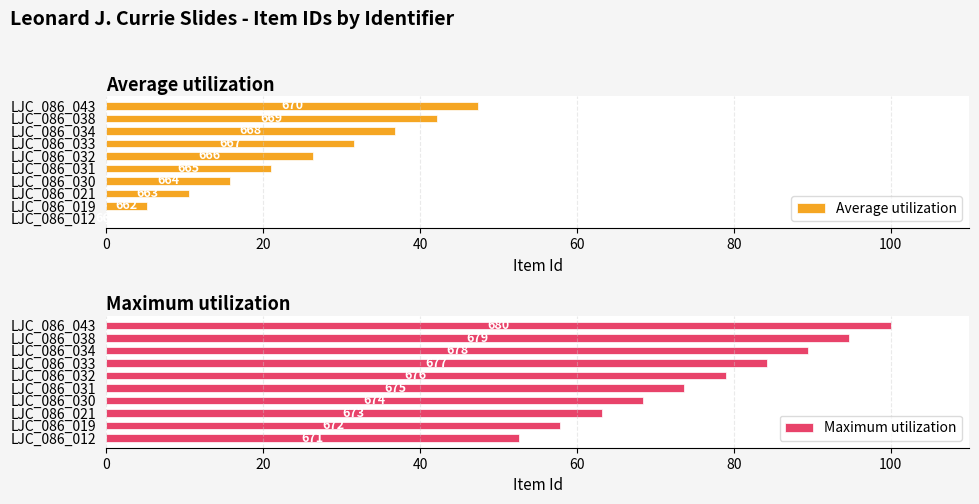

How many bars are there in total?

20